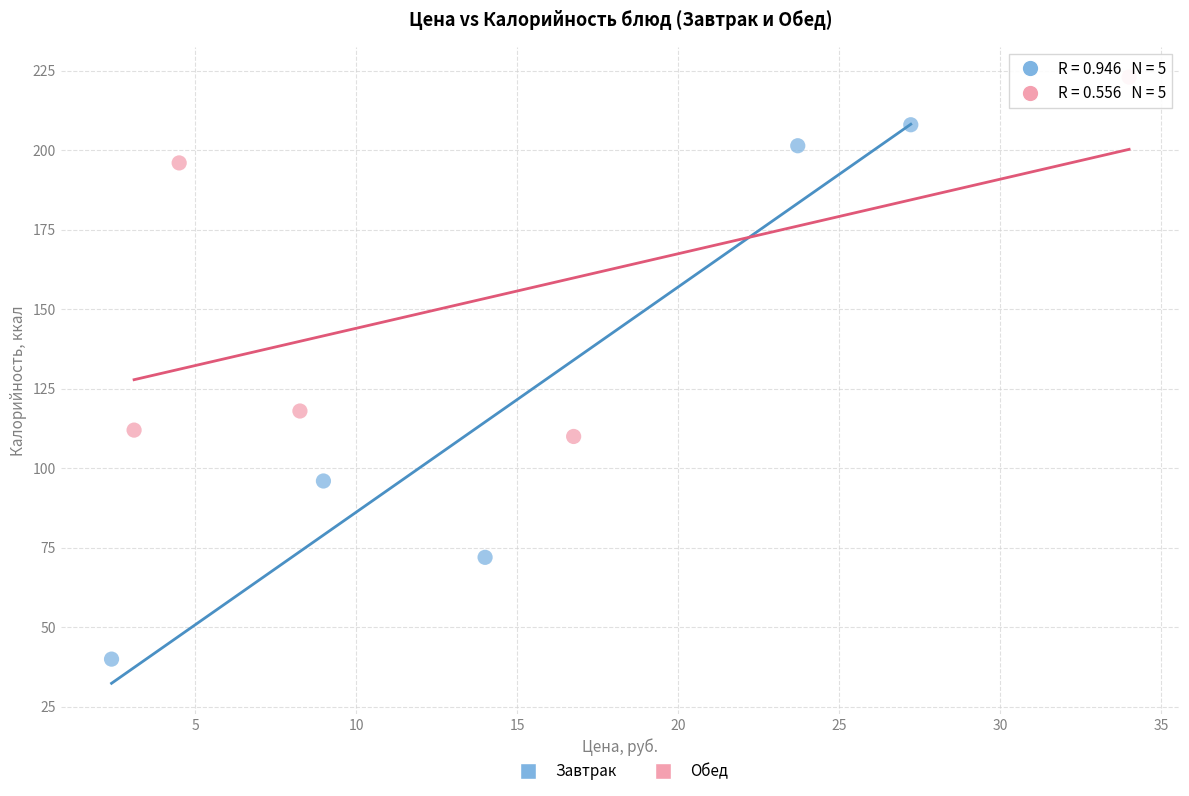

Which series contains the lowest Y value?

Завтрак